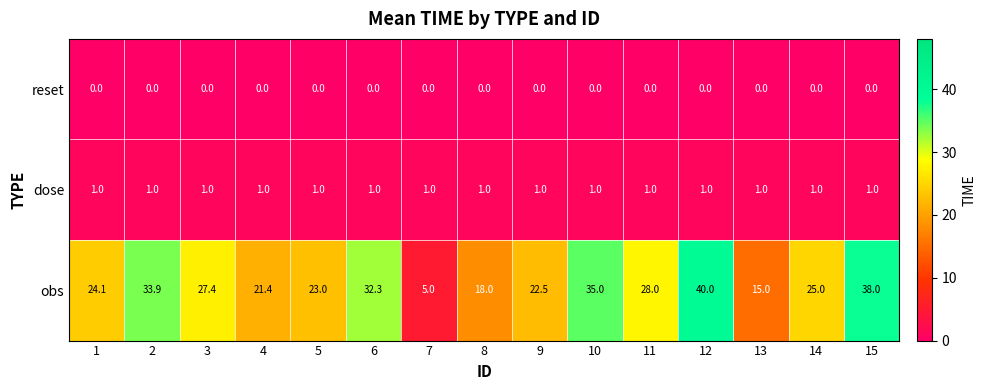

How many series are shown in this chart?

3